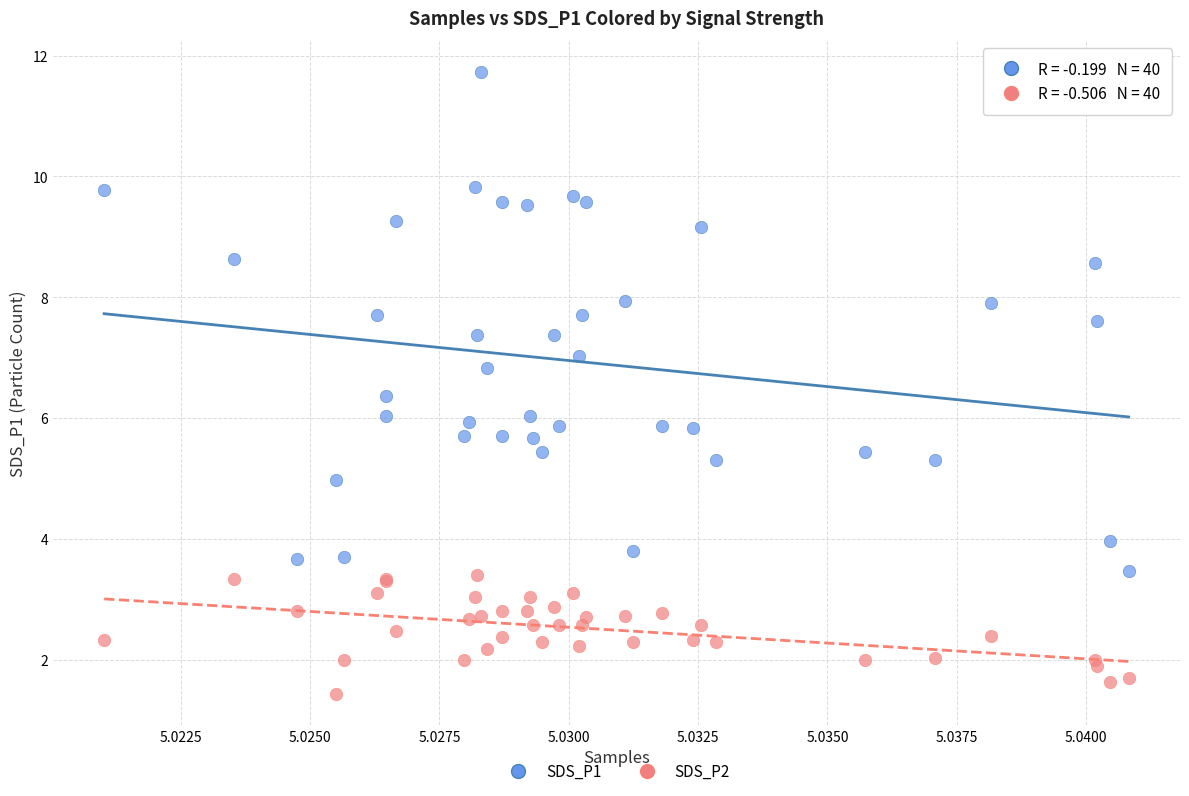

Which series has the largest Y range (max minus min)?

SDS_P1